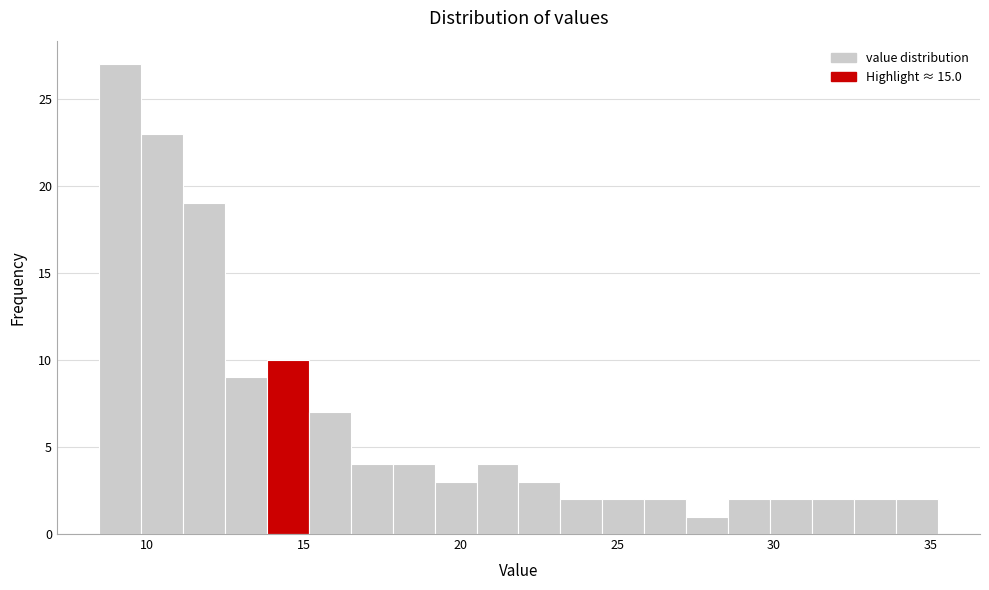

Around what value on the x-axis is the tallest bar? Give the approximate position of its centre, as read against the axis.

9.0